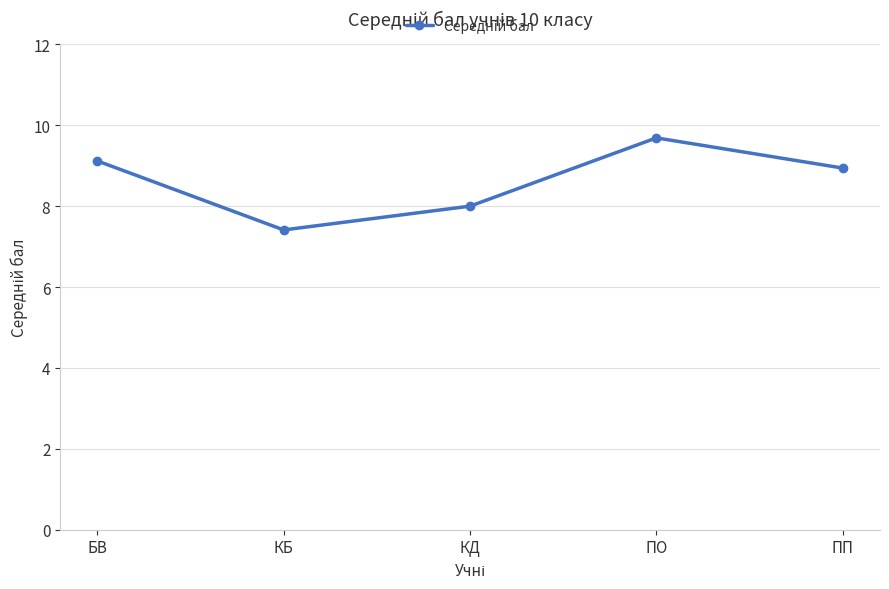

Does the chart display data point markers on the line(s)?

Yes